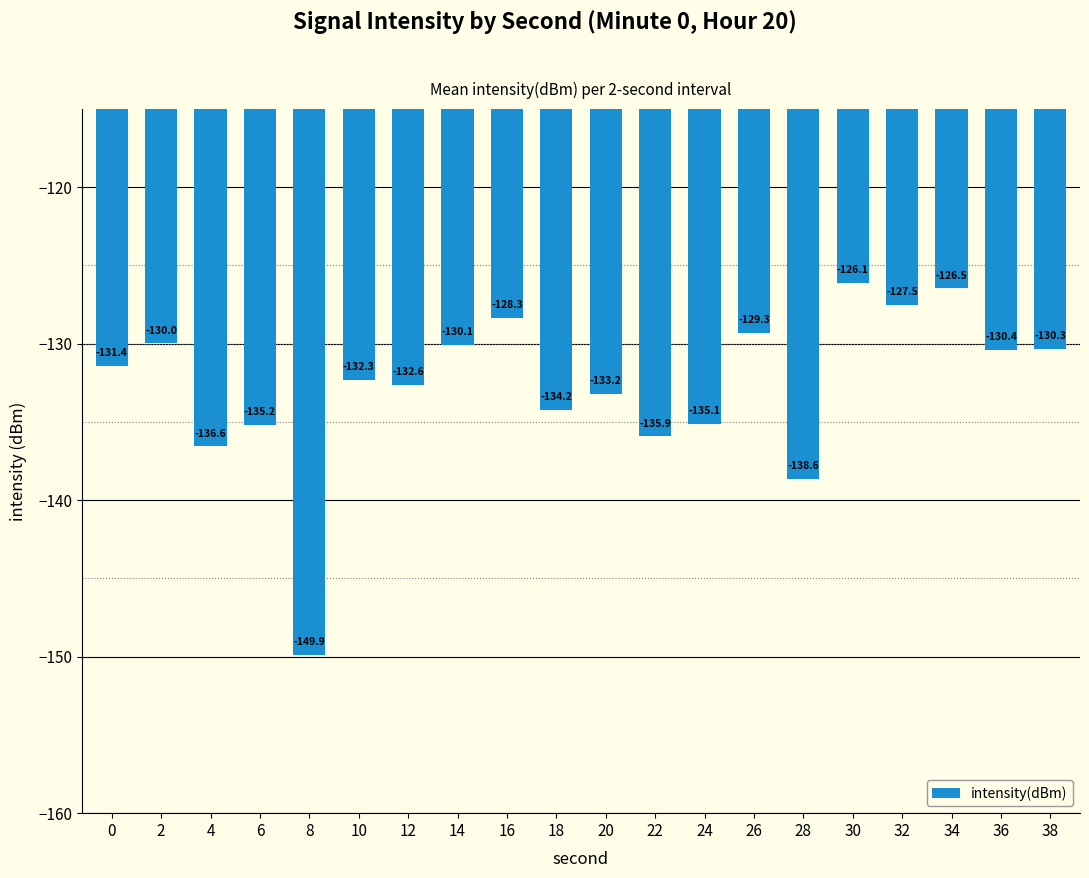

List the labels in order of value, smallest first.

8, 28, 4, 22, 6, 24, 18, 20, 12, 10, 0, 36, 38, 14, 2, 26, 16, 32, 34, 30